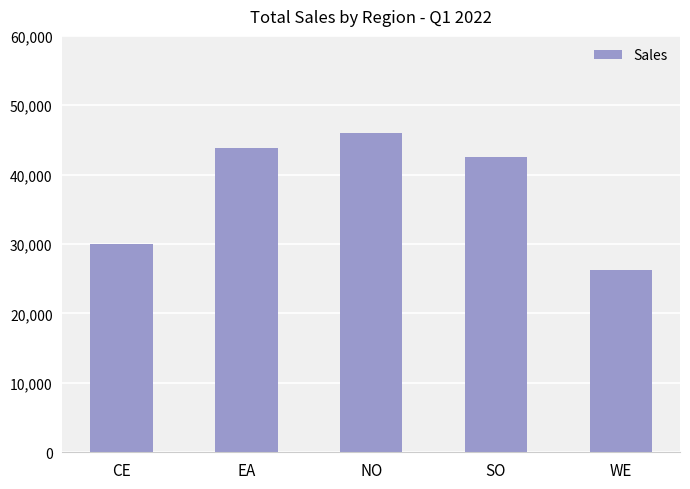

Reading left to right, what are all the values shown in this chart?

30000	43800	46000	42500	26250